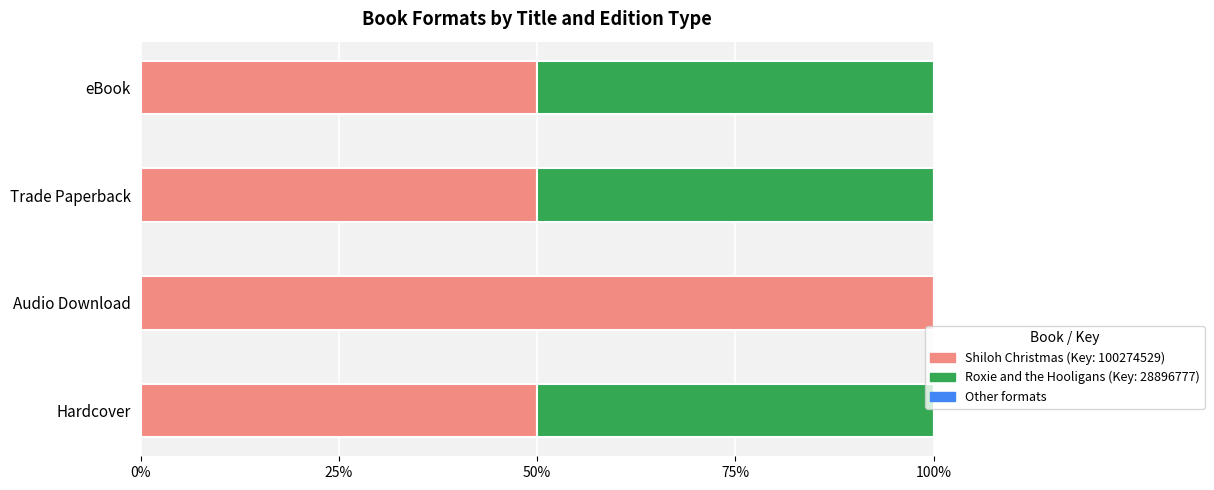

What is the sum of the Shiloh Christmas (Key: 100274529) values at eBook and Trade Paperback?

100